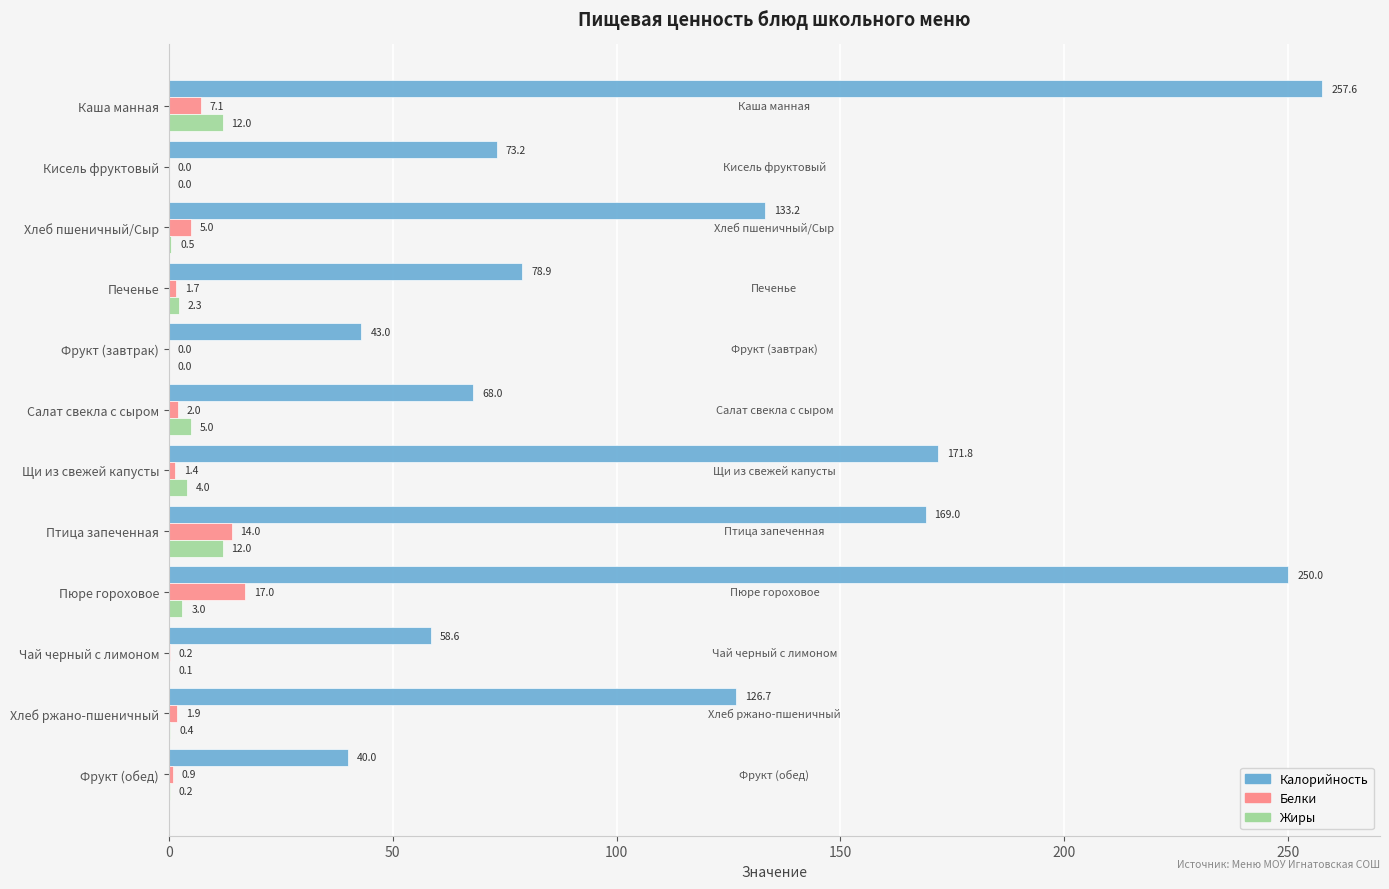

Is it true that Жиры equals 0.2 at Фрукт (обед)?

True